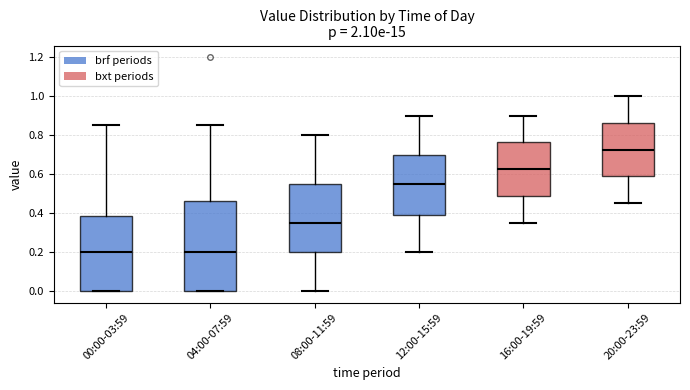

Reading left to right, read every box against the y-axis: the position of its median line, the range the box covers, and the ends of its whiskers. The values are not printed on the chart, so give them approximately, as read against the axis.

00:00-03:59: median 0.20, box 0.00 to 0.38, whiskers 0.00 to 0.86
04:00-07:59: median 0.20, box 0.00 to 0.46, whiskers 0.00 to 0.86
08:00-11:59: median 0.36, box 0.20 to 0.56, whiskers 0.00 to 0.80
12:00-15:59: median 0.56, box 0.38 to 0.70, whiskers 0.20 to 0.90
16:00-19:59: median 0.62, box 0.48 to 0.76, whiskers 0.36 to 0.90
20:00-23:59: median 0.72, box 0.58 to 0.86, whiskers 0.46 to 1.00